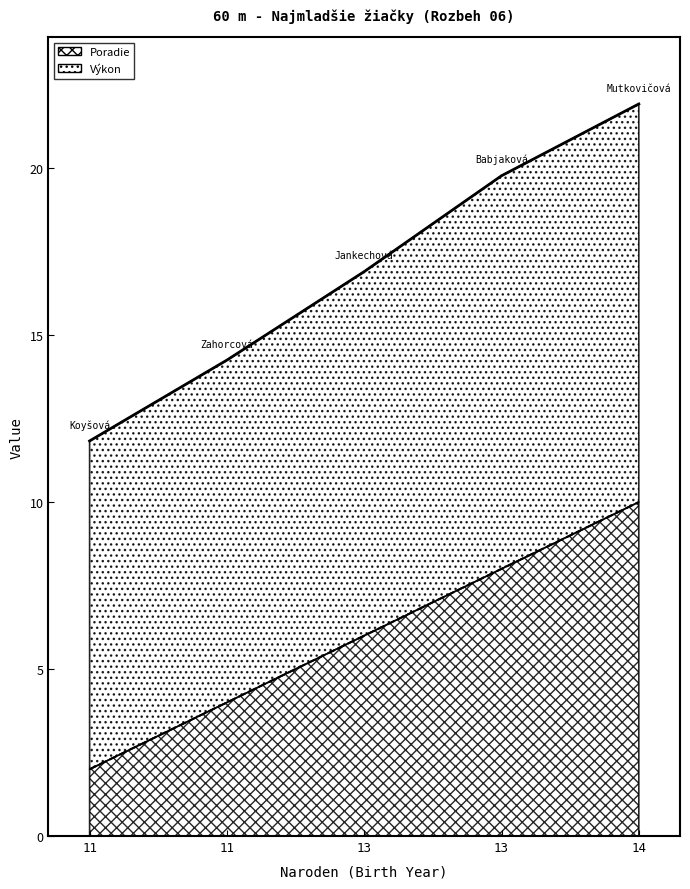

Is the value of Poradie at 13 greater than the value of Výkon at 11?

No